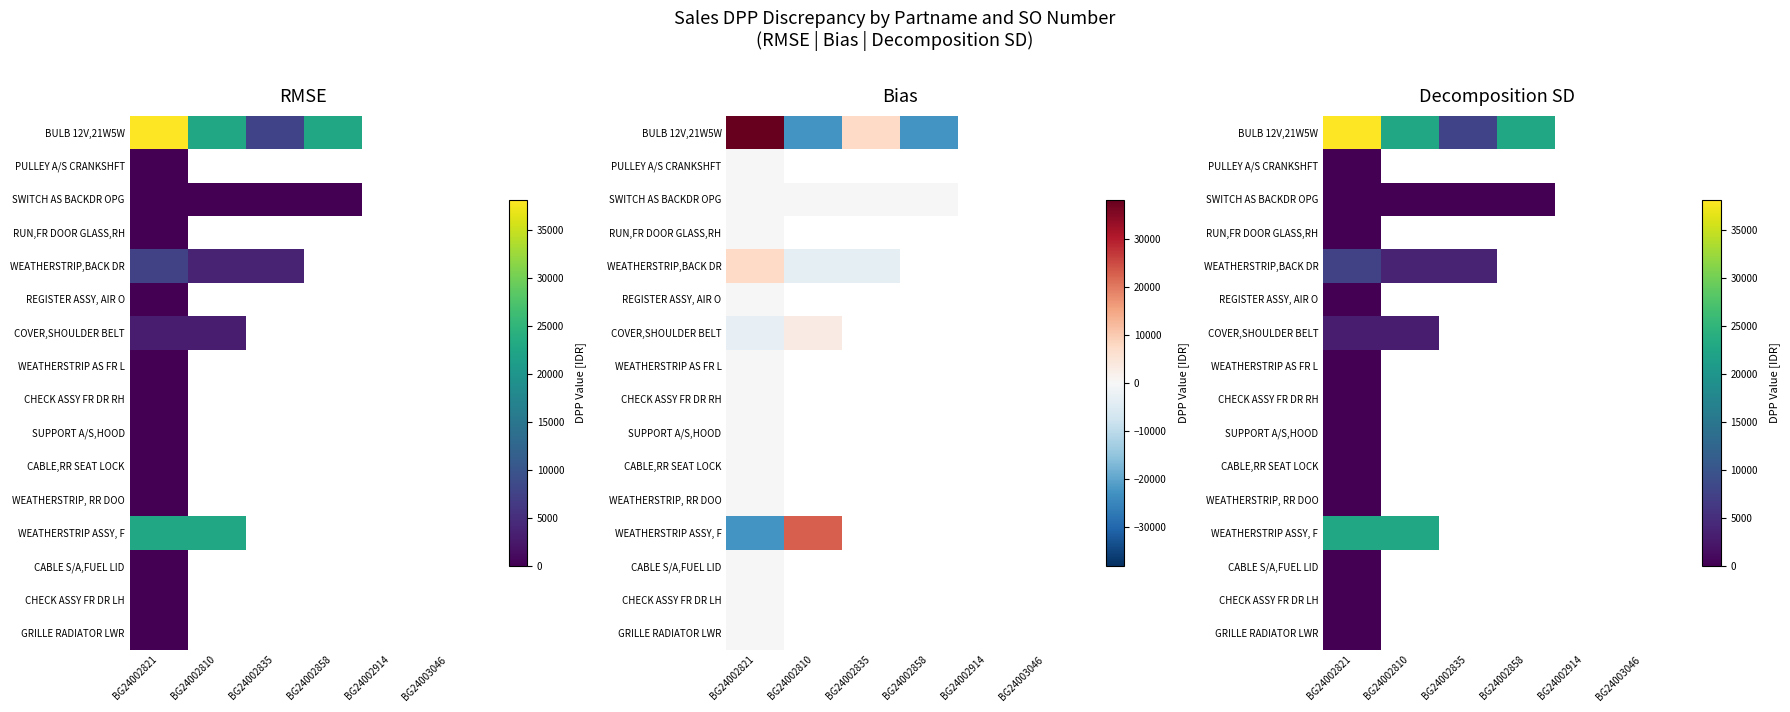

Which has a higher value, BG24002914 or BG24002810?

BG24002810